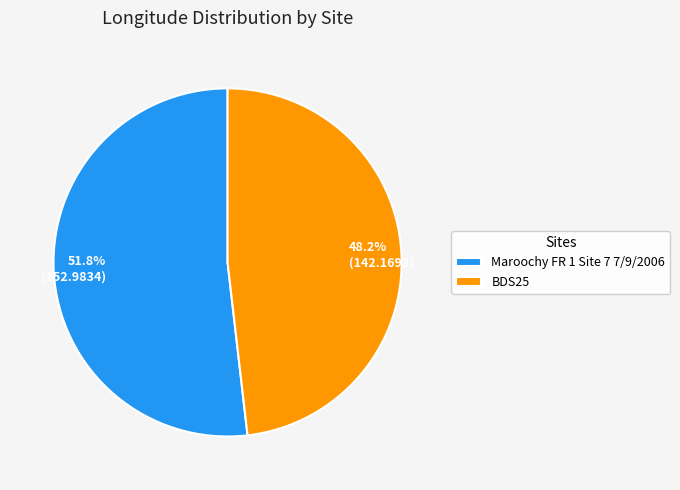

Which has a higher value, BDS25 or Maroochy FR 1 Site 7 7/9/2006?

Maroochy FR 1 Site 7 7/9/2006